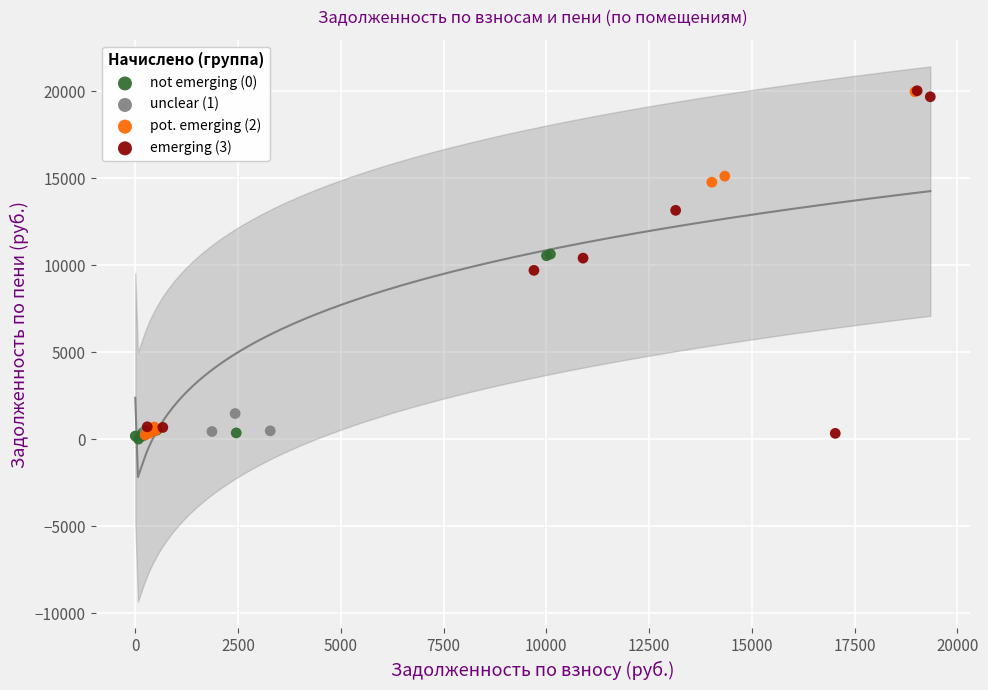

What are all the series names shown in the legend?

not emerging (0), unclear (1), pot. emerging (2), emerging (3)